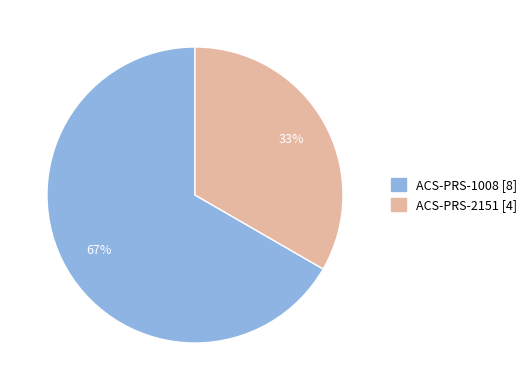

Approximately how many times larger is the value at ACS-PRS-2151 compared to ACS-PRS-1008?

0.5